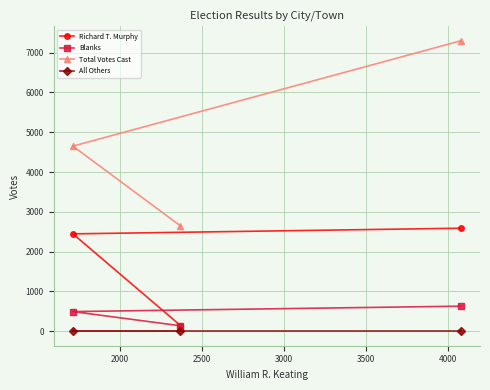

How many data points in Richard T. Murphy are less than 2446?

1